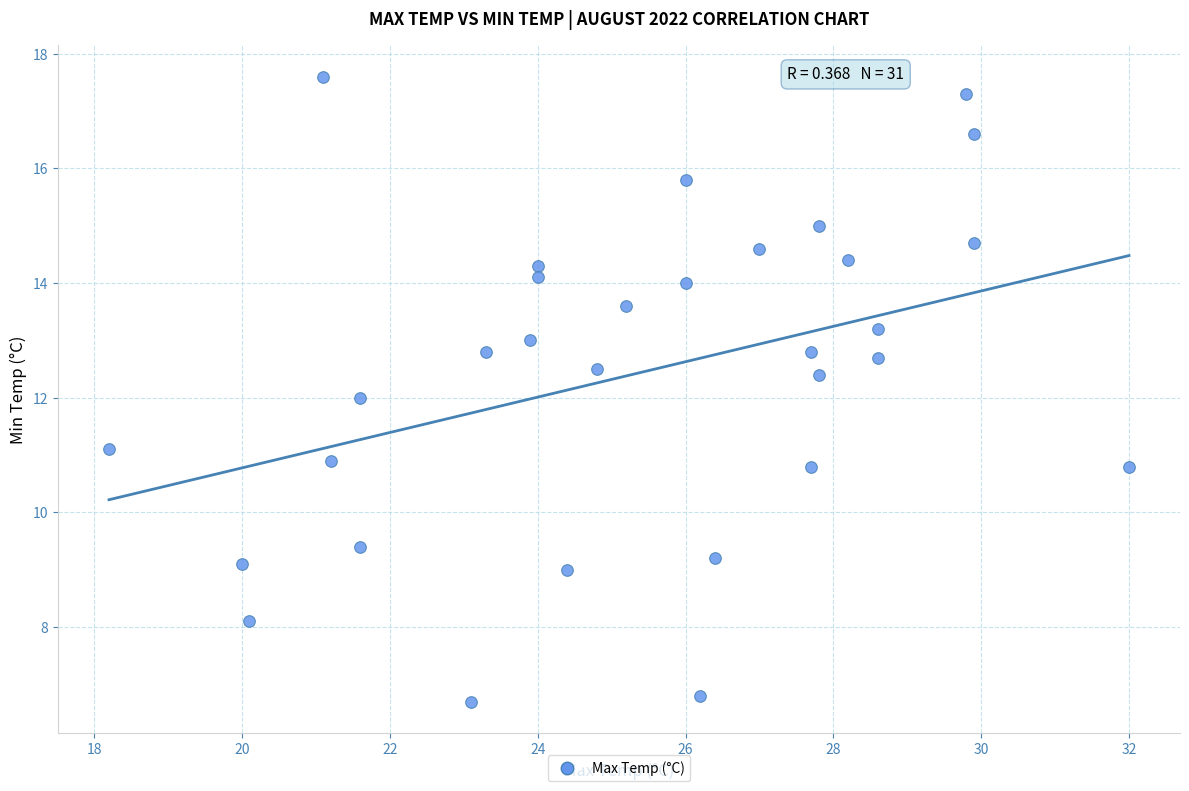

What is the range of Y values (max minus min)?

10.9